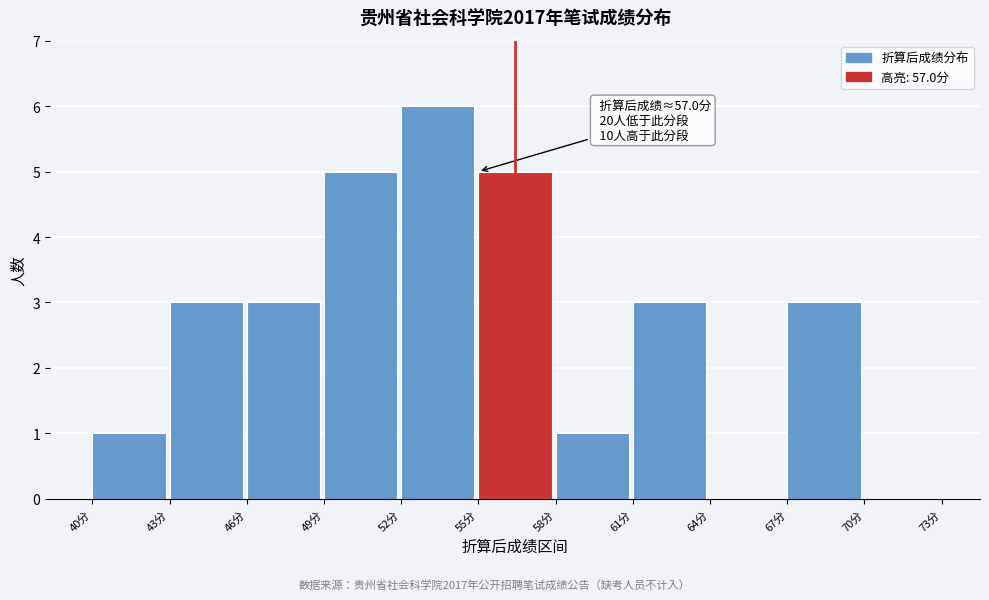

Over which range of the x-axis is the bar tallest?

52 to 55